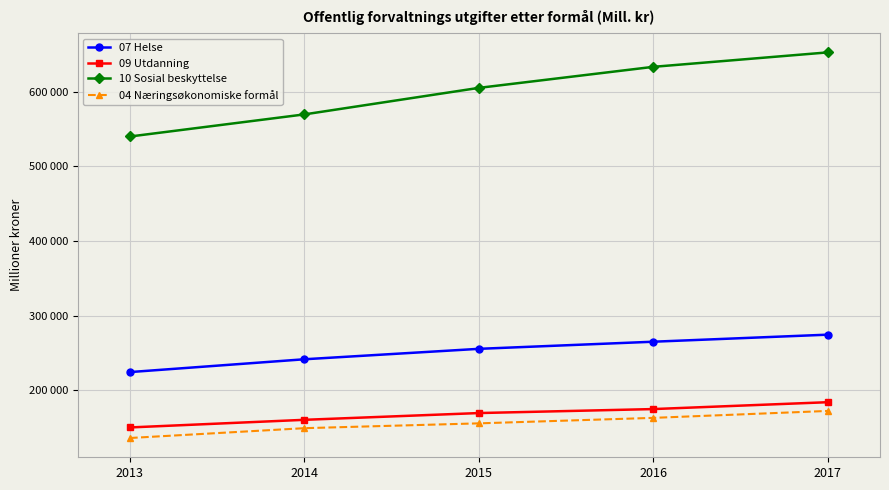

Which category has the lowest value in the 07 Helse series?

2013